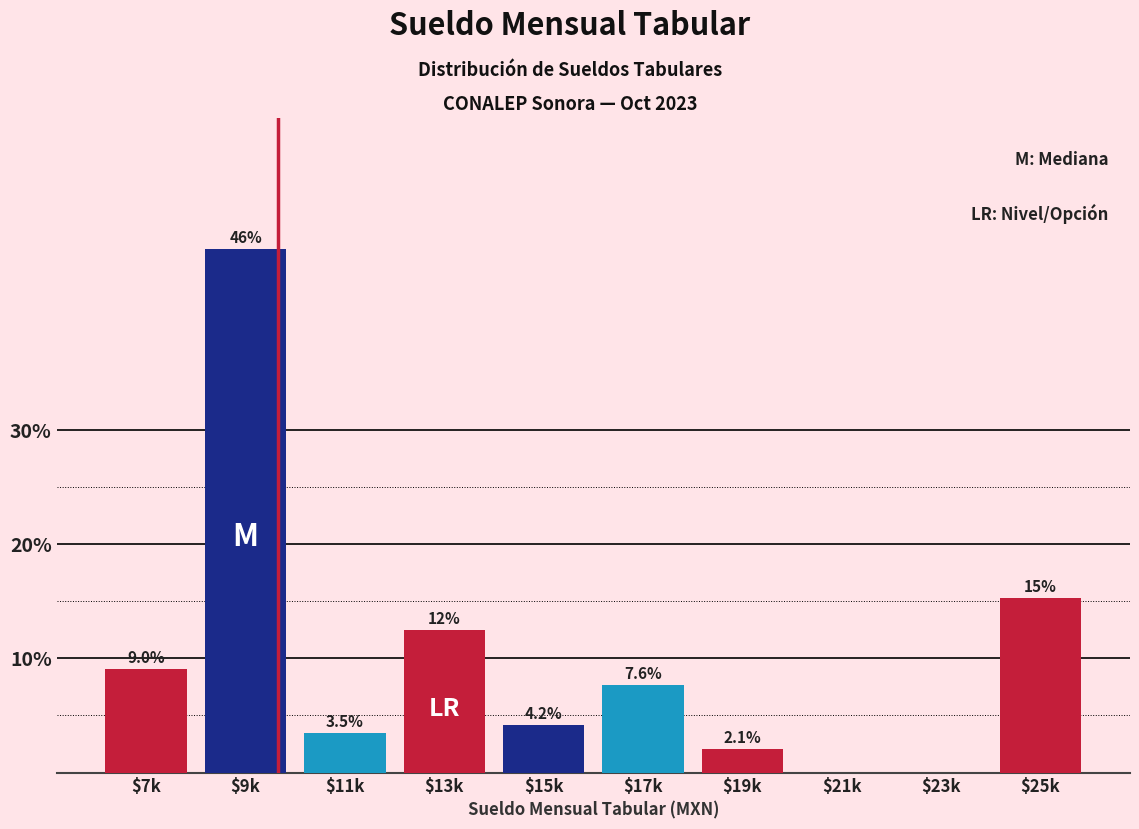

Which category has the highest value across all series?

$9k